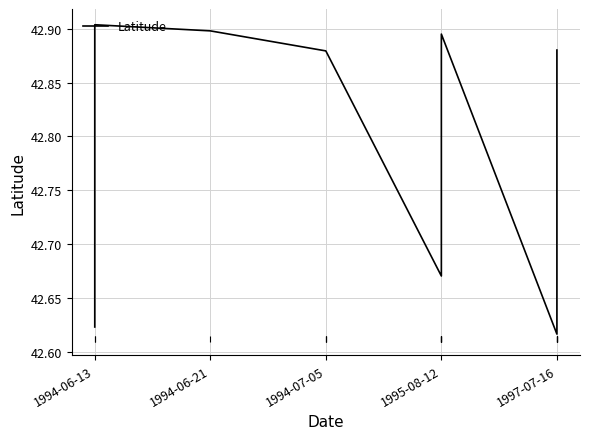

What is the value of the 6th point from the left?

42.9